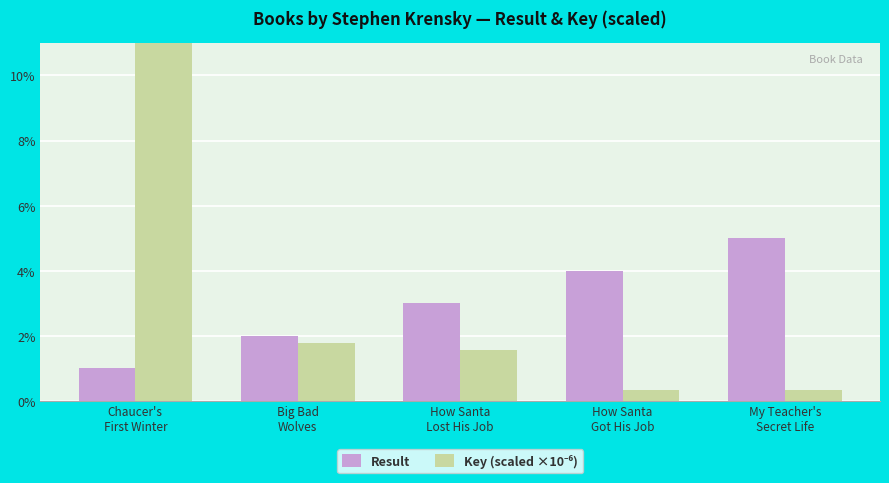

List the labels in order of Key (scaled ×10⁻⁶) value, smallest first.

My Teacher's
Secret Life, How Santa
Got His Job, How Santa
Lost His Job, Big Bad
Wolves, Chaucer's
First Winter